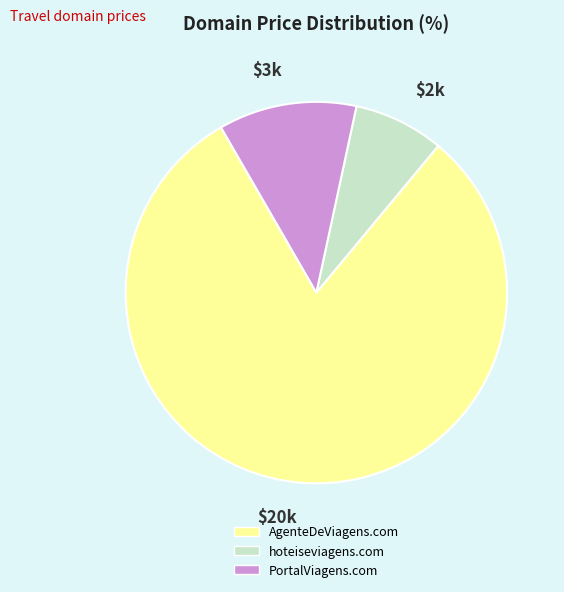

Rank the categories by value from lowest to highest.

hoteiseviagens.com, PortalViagens.com, AgenteDeViagens.com